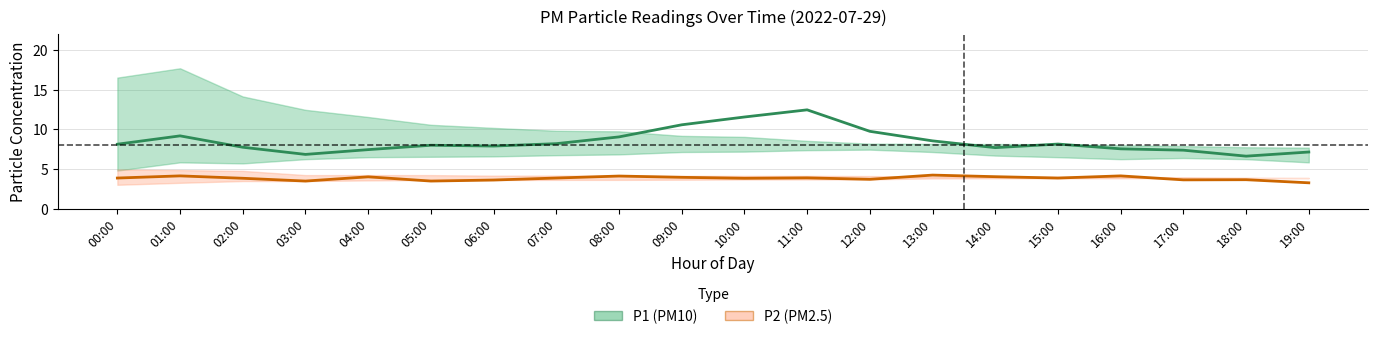

True or false: P2 (PM2.5) and P1 (PM10) intersect in this chart.

False